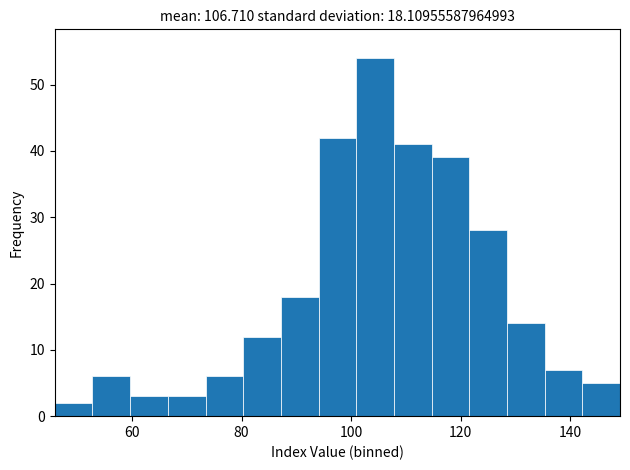

Around what value on the x-axis is the tallest bar? Give the approximate position of its centre, as read against the axis.

104